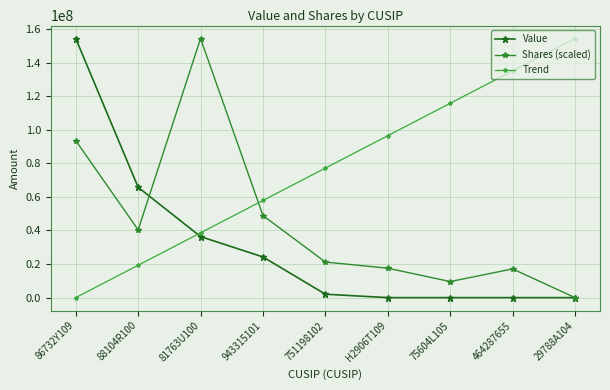

Reading left to right, list all the values displayed in this chart.

Value: 86732Y109=154353000.0	88104R100=65718000.0	81763U100=36354000.0	943315101=24226000.0	751198102=2034000.0	H2906T109=0.0	75604L105=0.0	464287655=0.0	29788A104=0.0
Shares (scaled): 86732Y109=93546861.1	88104R100=40367927.6	81763U100=154353000.0	943315101=48888607.5	751198102=21188615.9	H2906T109=17523835.6	75604L105=9570440.2	464287655=17093248.3	29788A104=0.0
Trend: 86732Y109=0.0	88104R100=19294125.0	81763U100=38588250.0	943315101=57882375.0	751198102=77176500.0	H2906T109=96470625.0	75604L105=115764750.0	464287655=135058875.0	29788A104=154353000.0